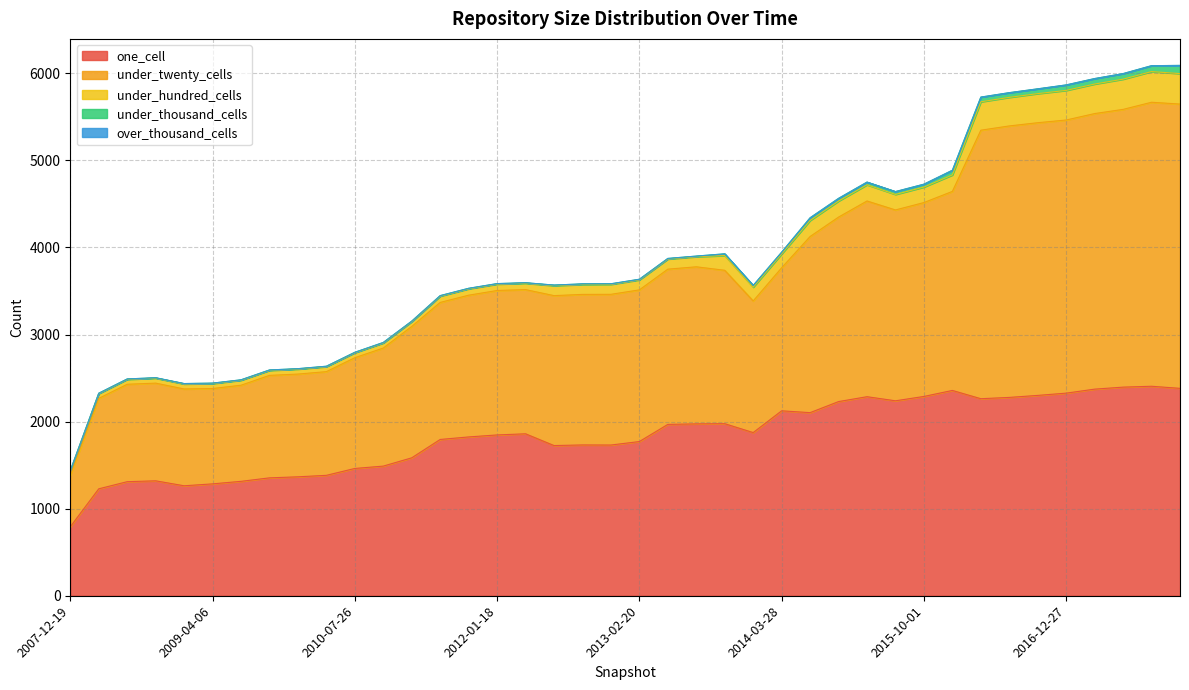

How many lines are shown in the chart?

5